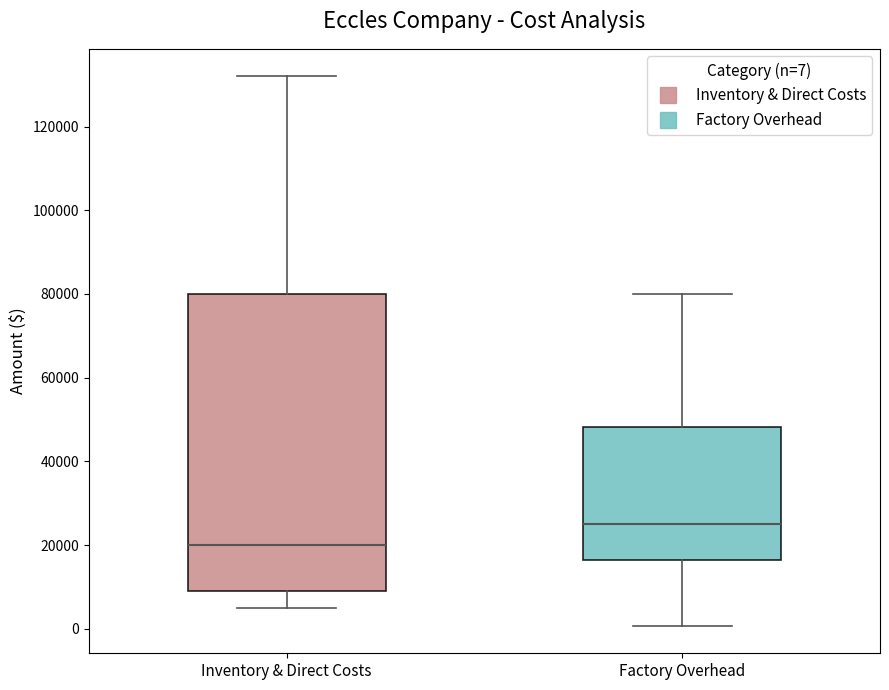

Where does the median line of the box for Factory Overhead sit on the y-axis? The values are not printed on the chart, so give them approximately, as read against the axis.

26000